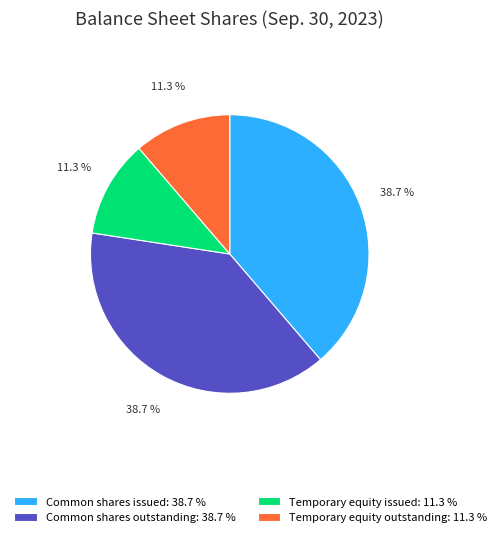

What is the total percentage of Common shares issued and Common shares outstanding?

77.4%